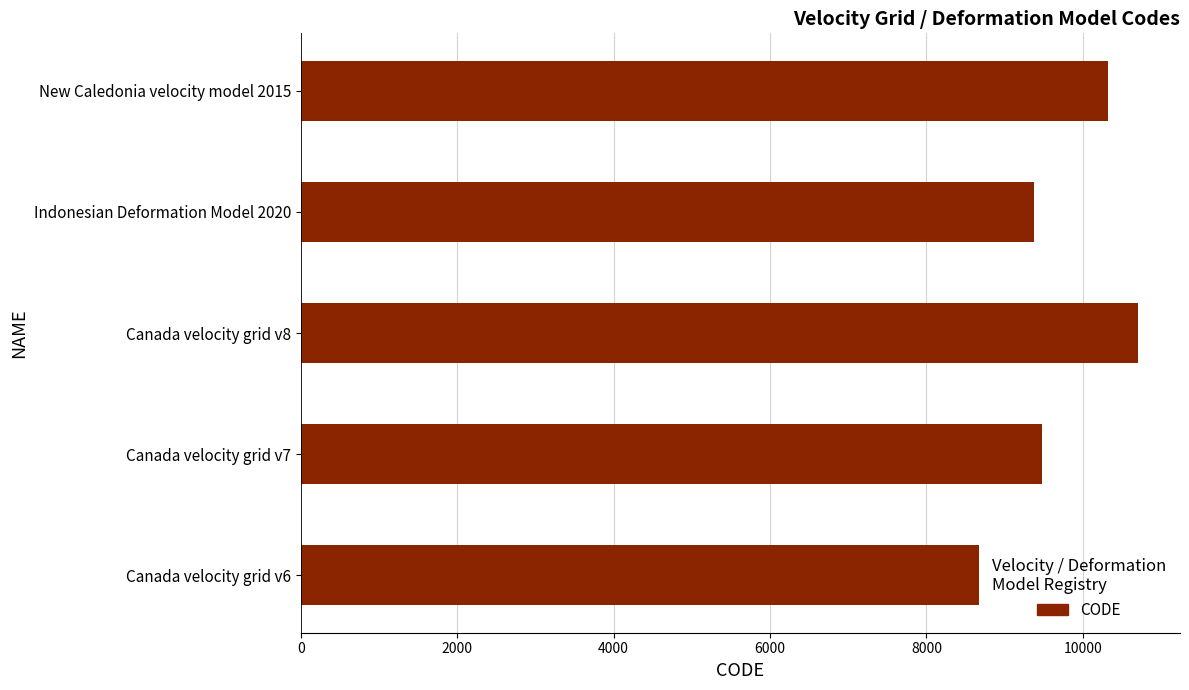

What is the ratio of the value at Canada velocity grid v6 to the value at New Caledonia velocity model 2015?

0.8